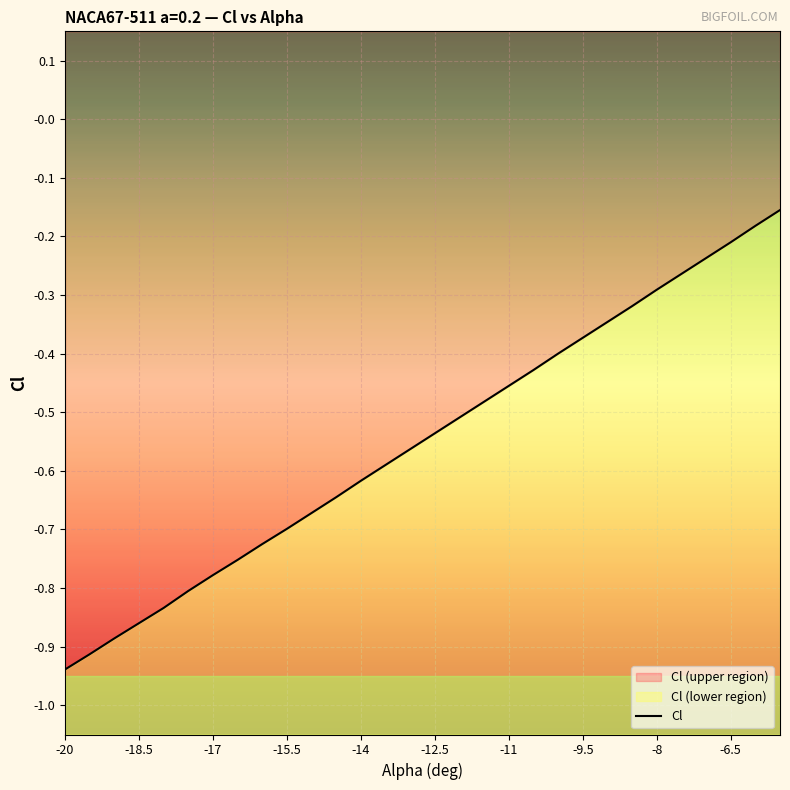

How many categories are shown in the chart?

30